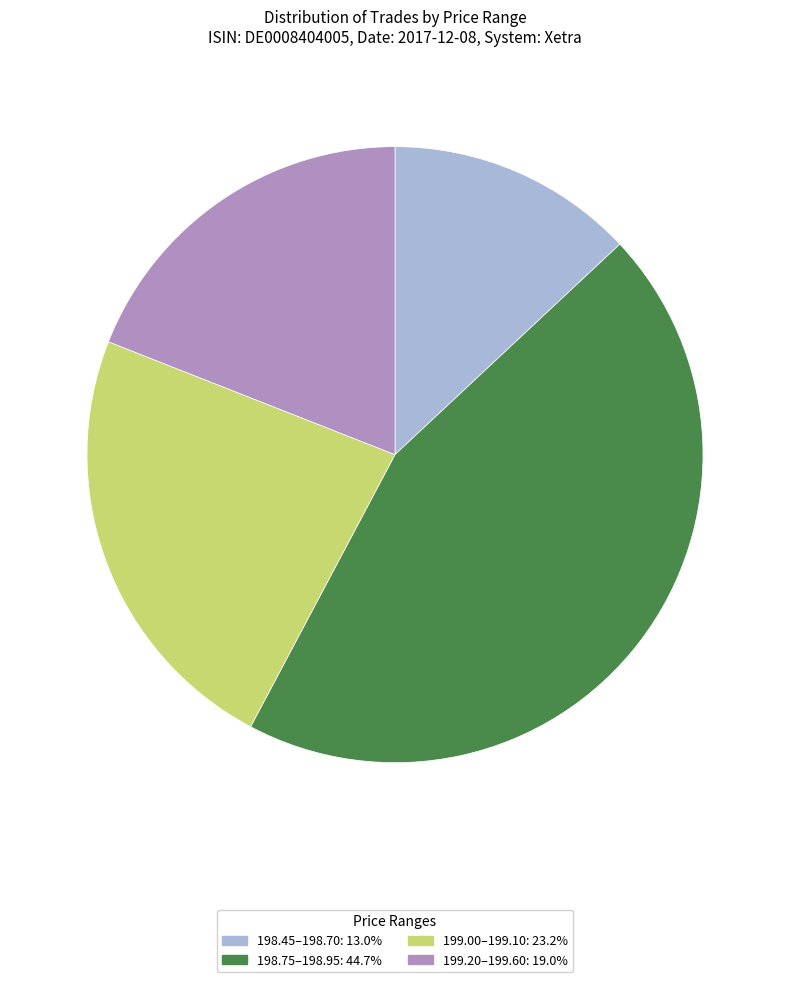

How many segments does this pie chart have?

4